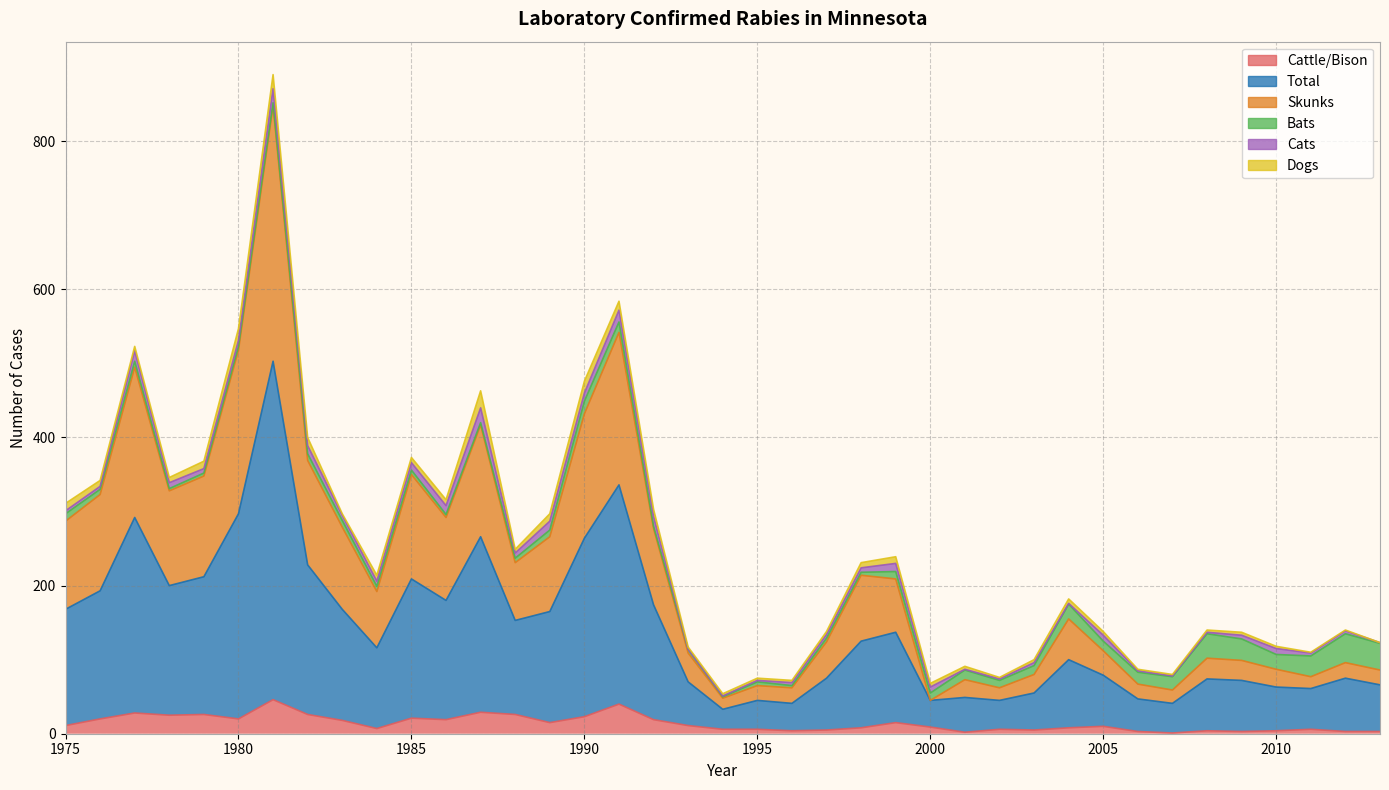

What is the sum of the Cattle/Bison values at 1989 and 1994?

21